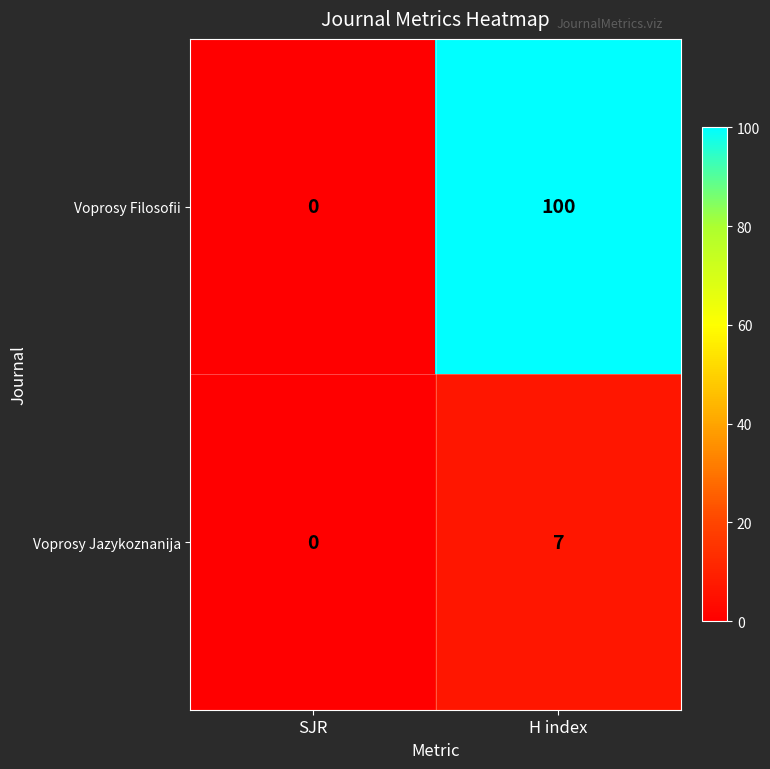

Rank the series by their maximum value, from highest to lowest.

Voprosy Filosofii, Voprosy Jazykoznanija